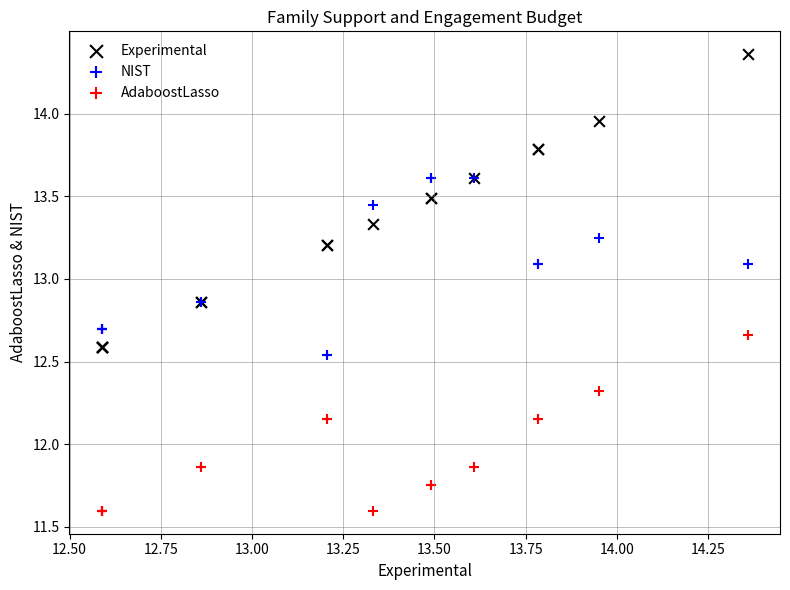

Which series contains the highest Y value?

Experimental